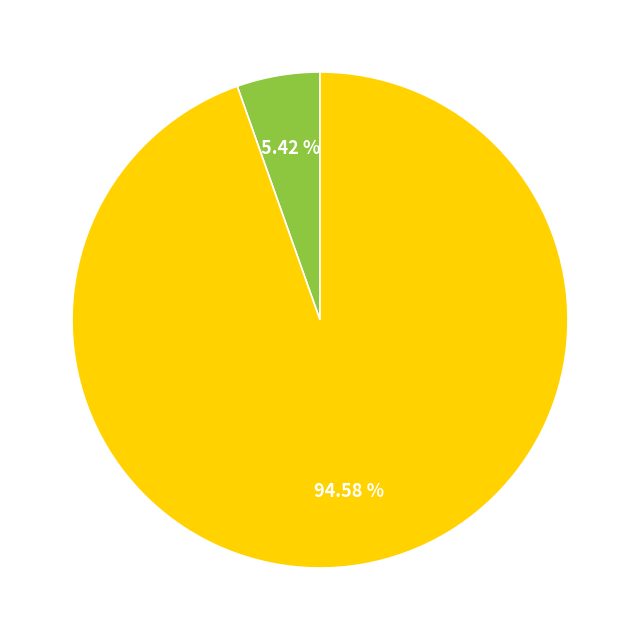

To the nearest percent, what is the difference between the largest and smallest slice percentages?

89%